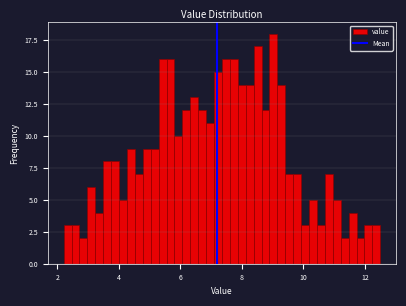

Around what value on the x-axis is the tallest bar? Give the approximate position of its centre, as read against the axis.

9.0